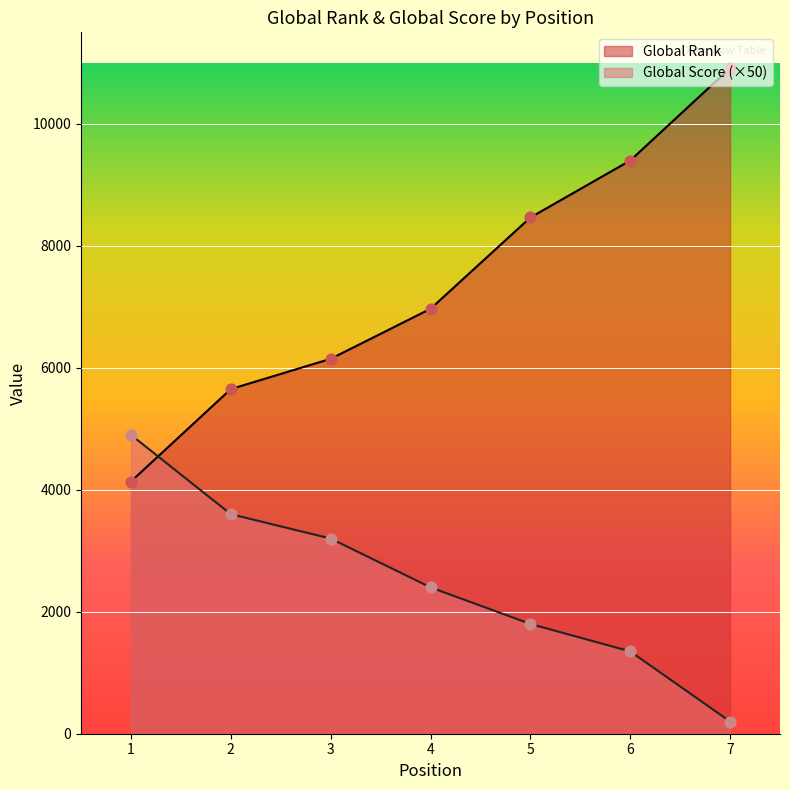

Which series reaches the minimum Y coordinate?

Global Score